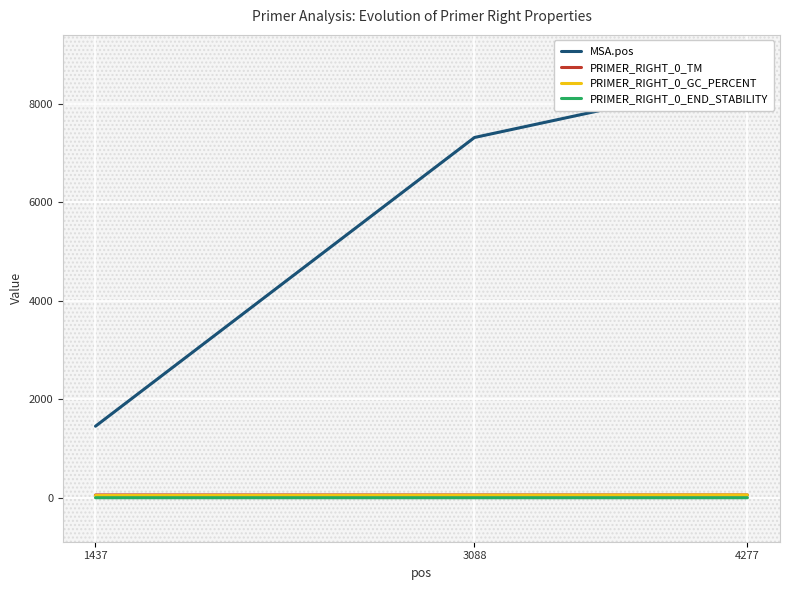

Is it true that PRIMER_RIGHT_0_GC_PERCENT equals 50.0 at 1437?

True